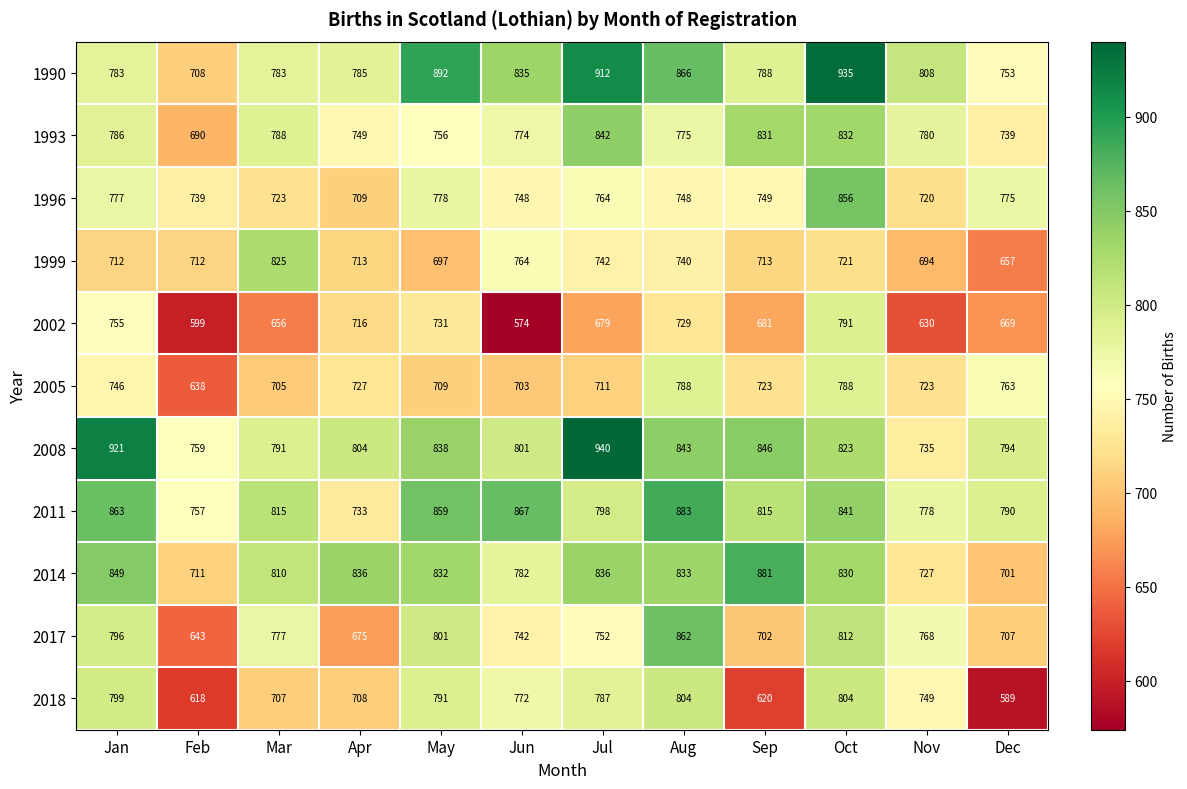

The 1993 series shows 739 at Dec. True or false?

True